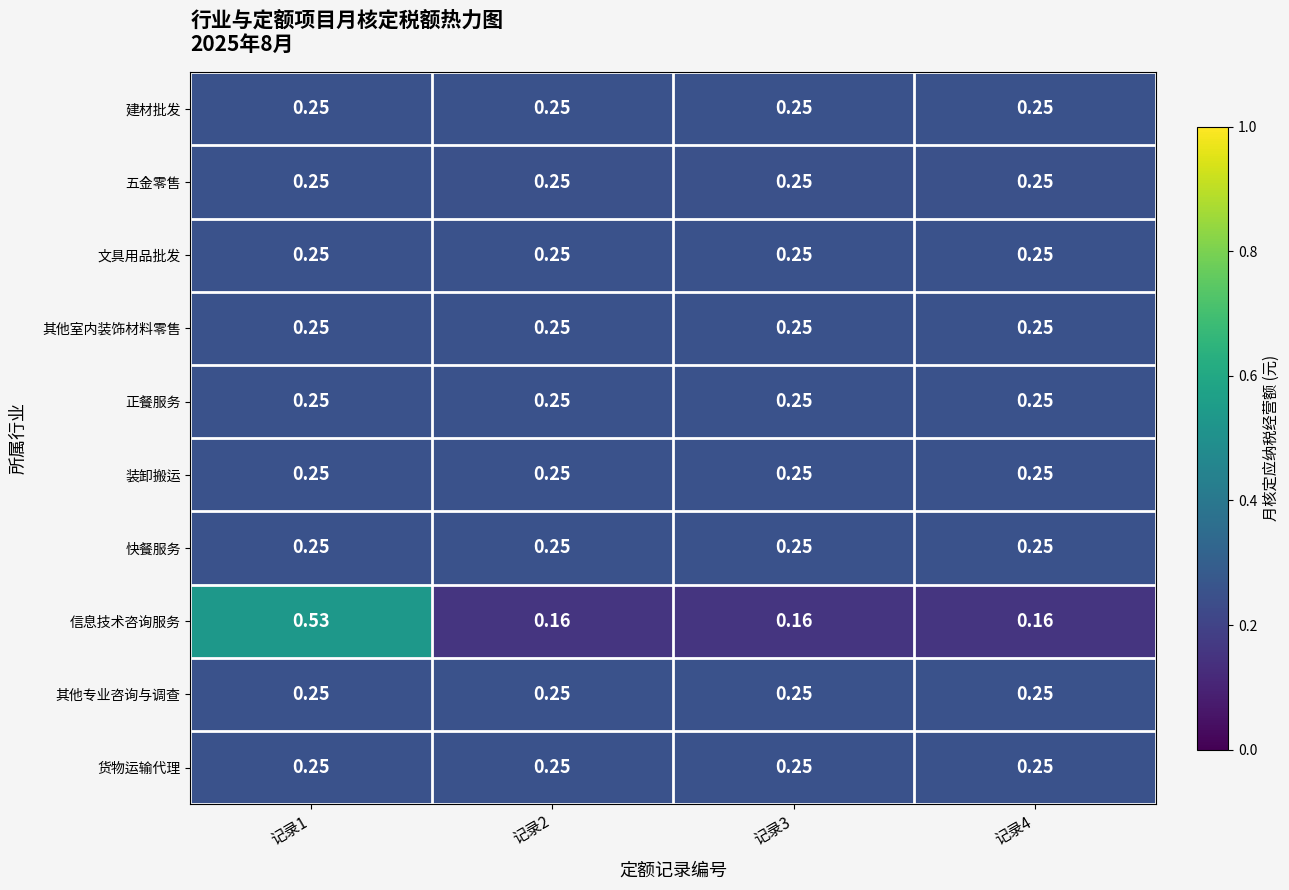

Which series has the largest total across all categories?

信息技术咨询服务